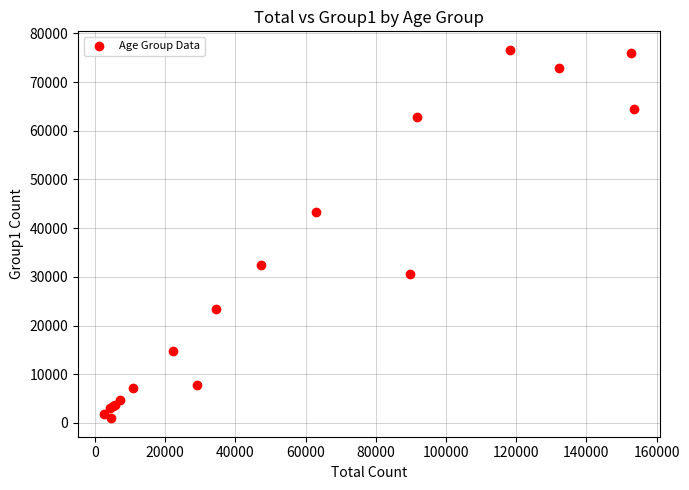

What Y value in the scatter plot is closest to 38784?

43267